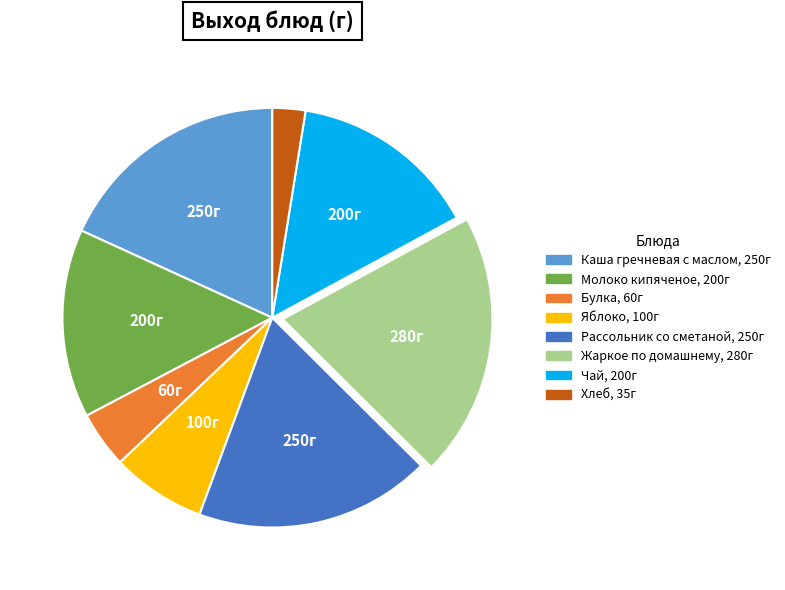

Which category has the biggest portion of the pie?

Жаркое по домашнему